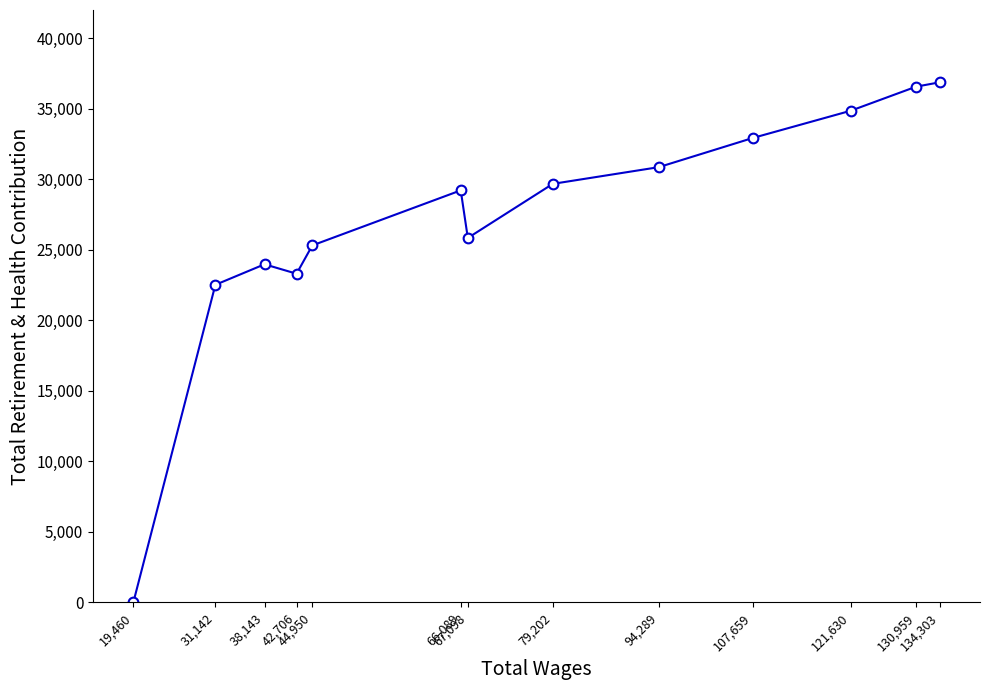

True or false: the data shows 22221 at 19,460.

False